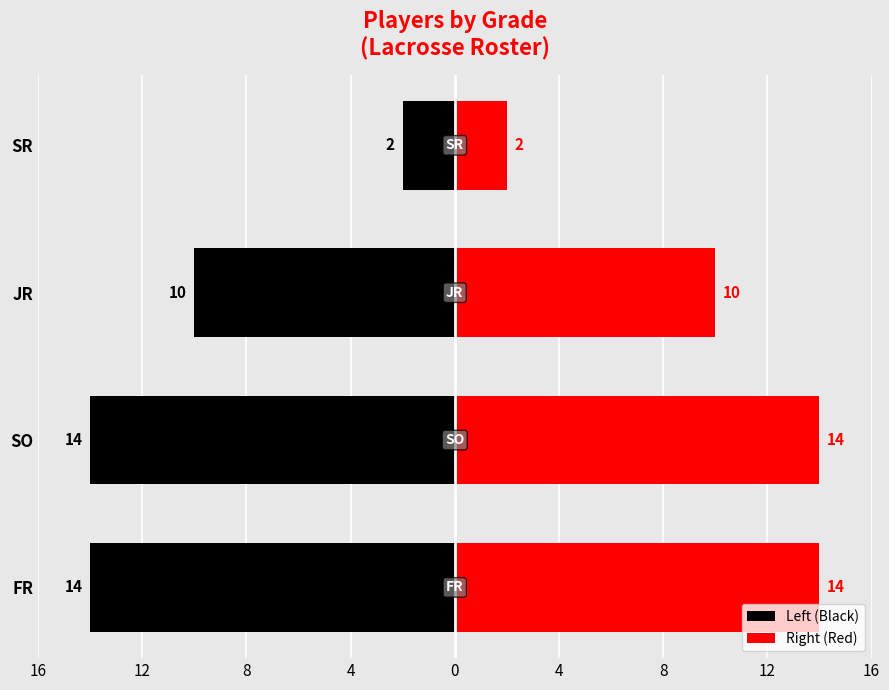

How many Right (Red) values are between 10 and 14?

3